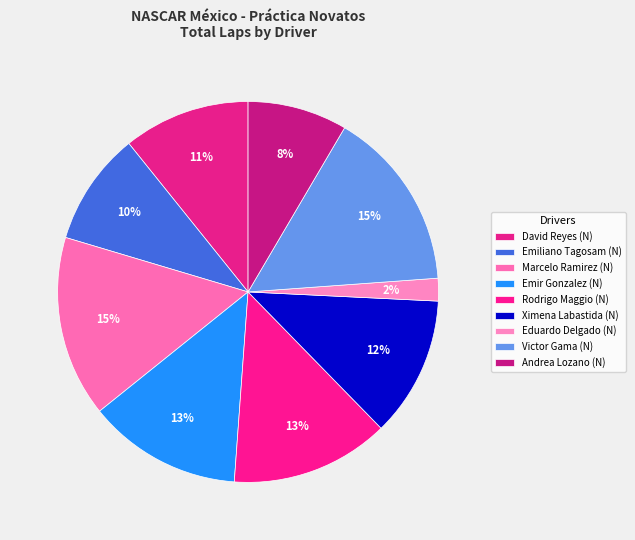

Rank the categories by value from lowest to highest.

Eduardo Delgado (N), Andrea Lozano (N), Emiliano Tagosam (N), David Reyes (N), Ximena Labastida (N), Emir Gonzalez (N), Rodrigo Maggio (N), Marcelo Ramirez (N), Victor Gama (N)